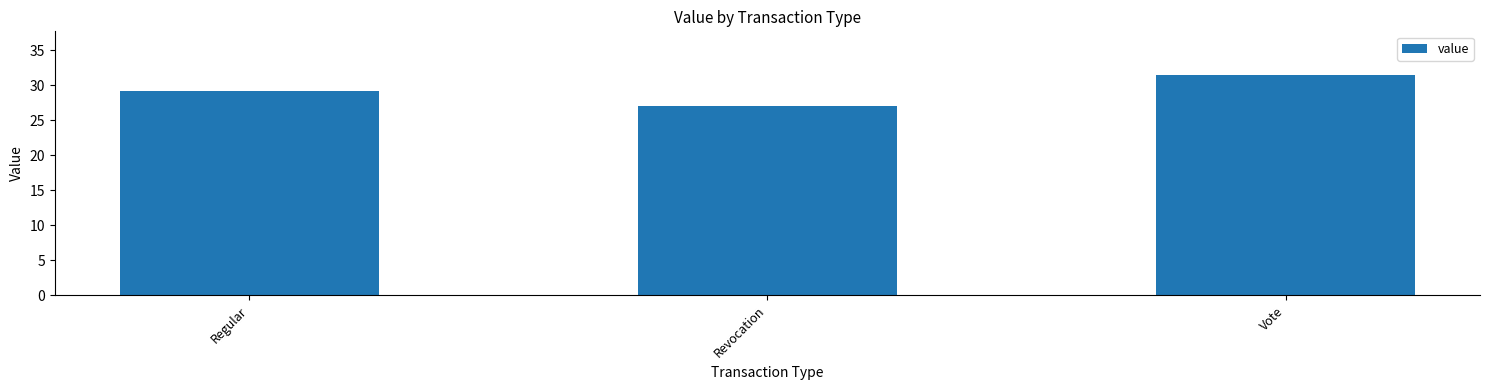

What is the difference between the values at Vote and Regular?

2.2